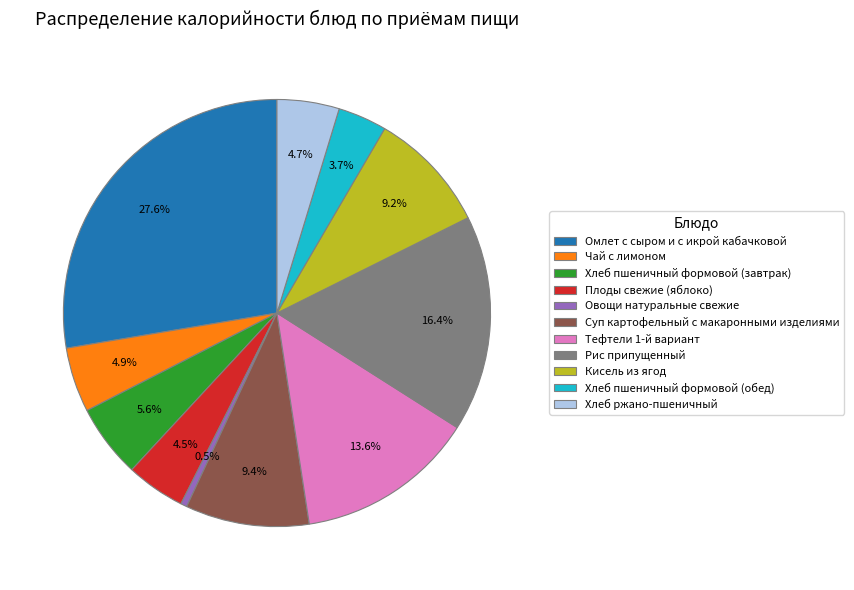

What percentage do Омлет с сыром и с икрой кабачковой and Плоды свежие (яблоко) together represent?

32.1%